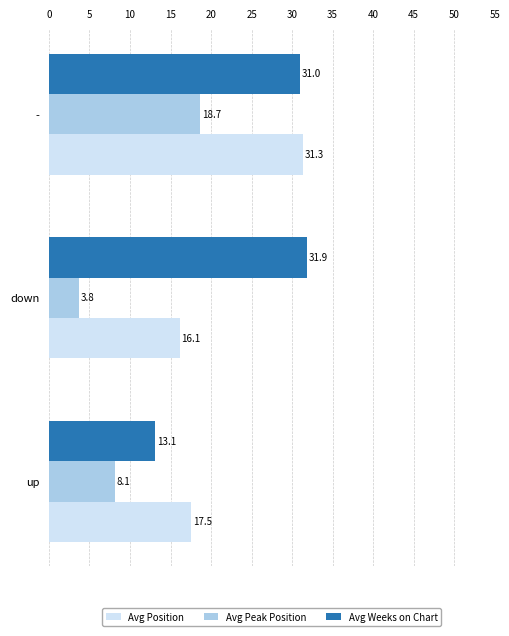

At which category does the chart reach its minimum across all series?

down